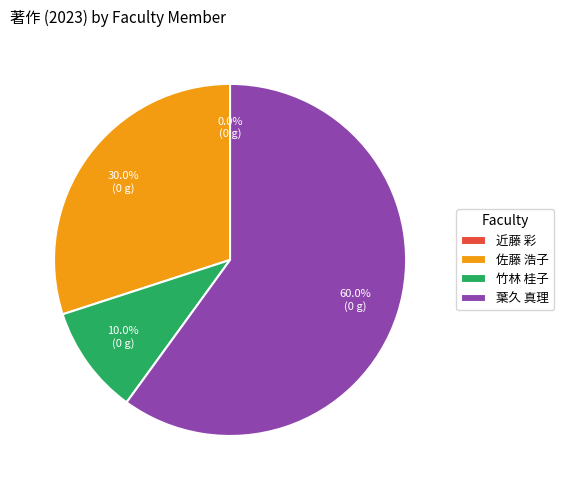

True or false: 近藤 彩 accounts for 0% of the total.

True